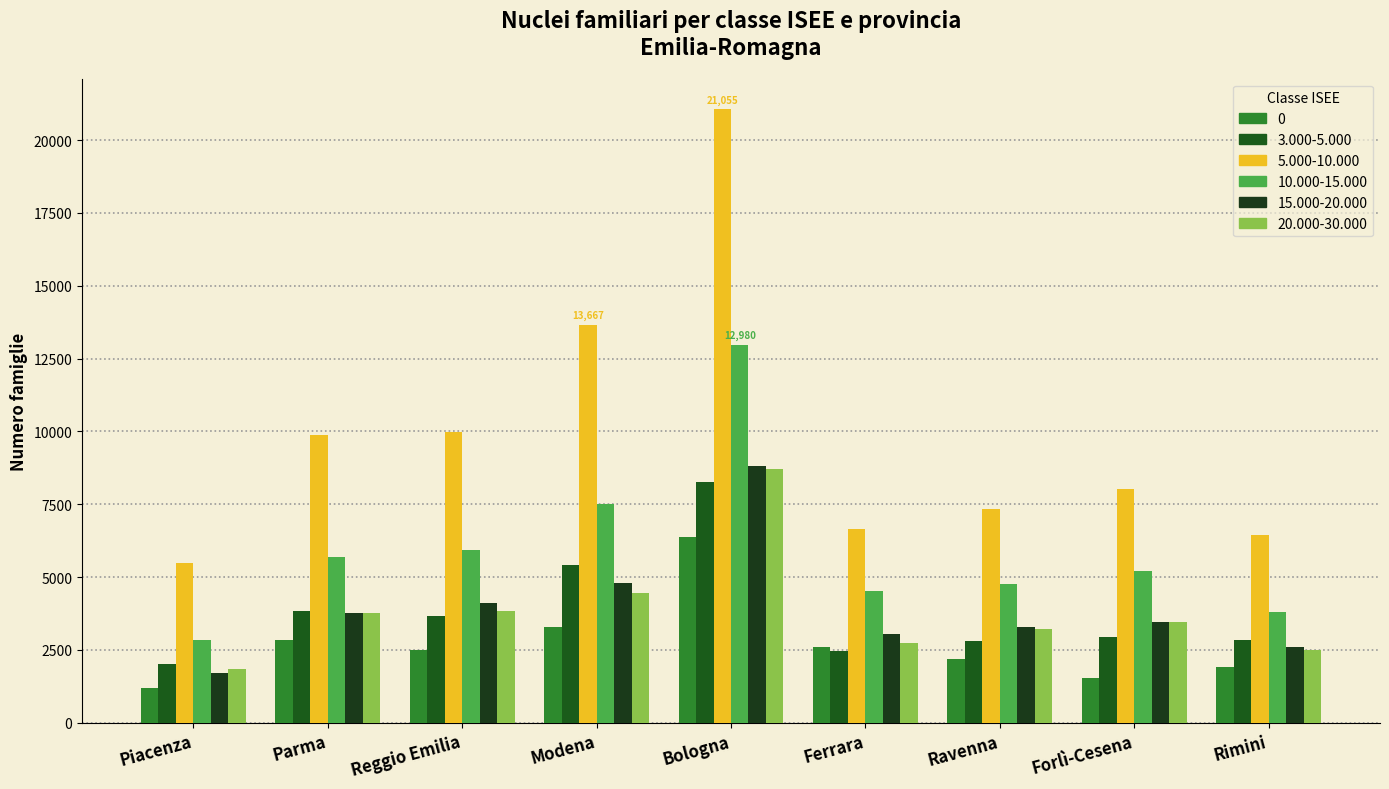

What is the average value of the 5.000-10.000 series?

9837